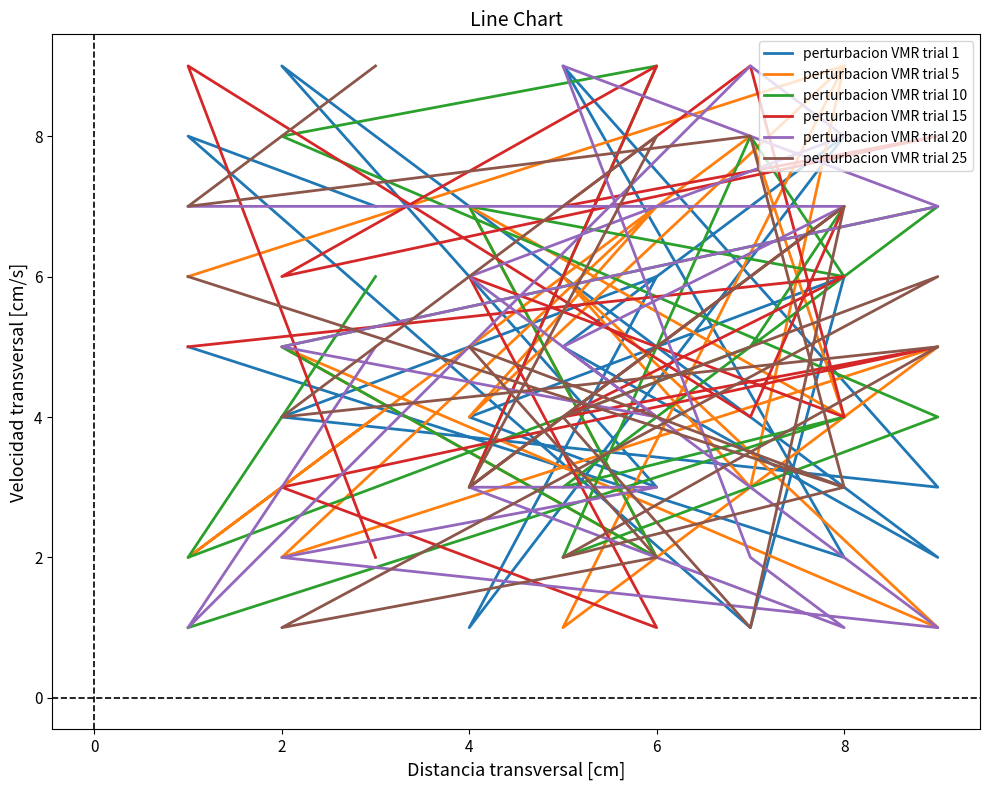

How many perturbacion VMR trial 25 values are between 3 and 7?

11